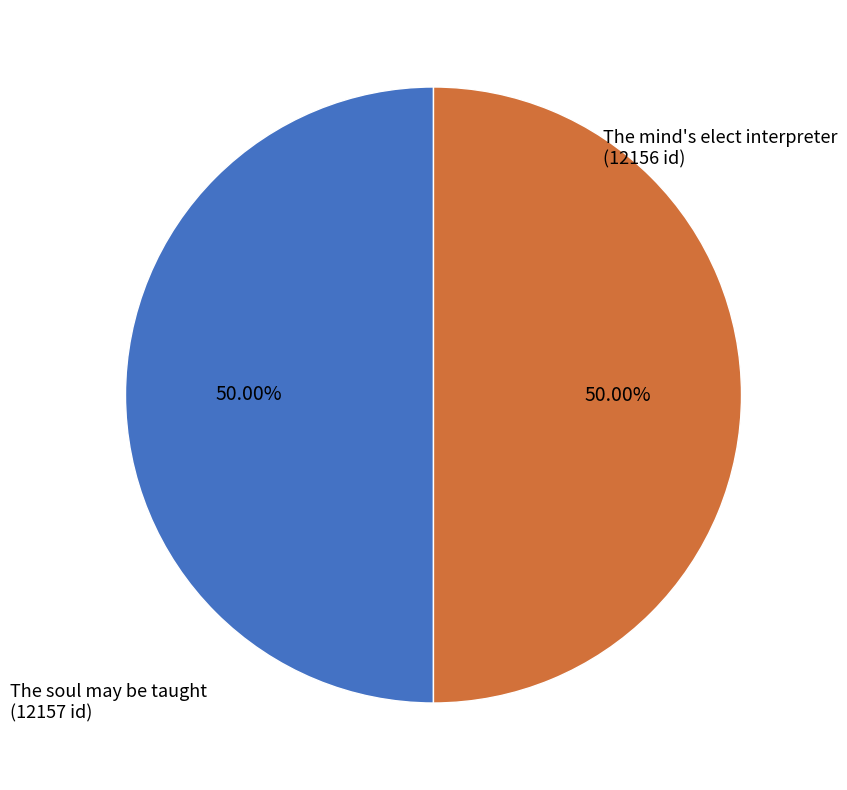

How many slices are in this pie chart?

2